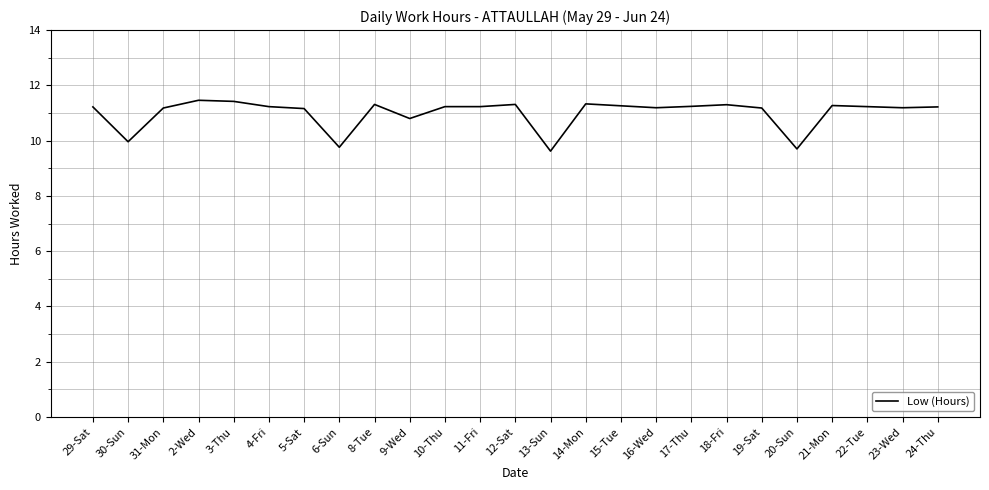

Where does the data first go above 11?

29-Sat